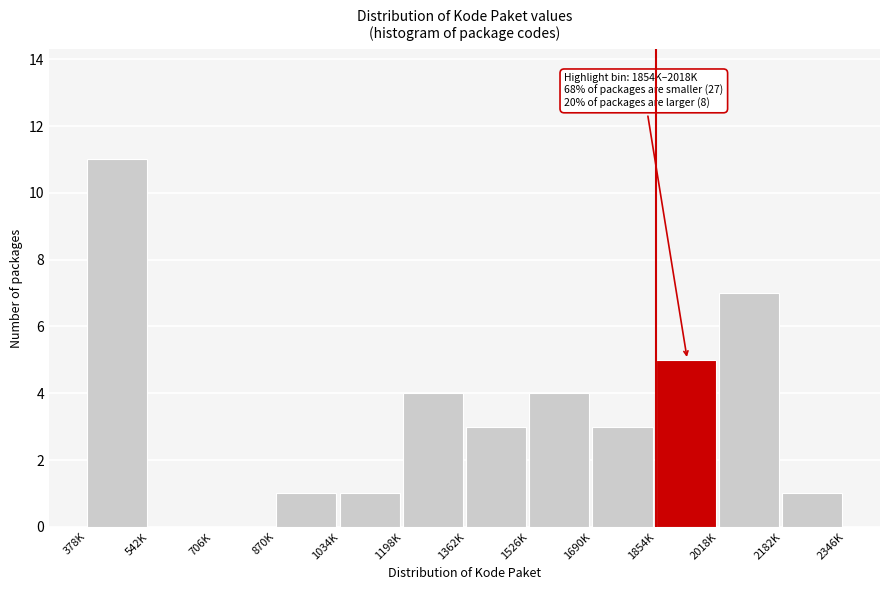

Reading left to right, extract all data points from this chart.

378K=11	542K=0	706K=0	870K=1	1034K=1	1198K=4	1362K=3	1526K=4	1690K=3	1854K=5	2018K=7	2182K=1